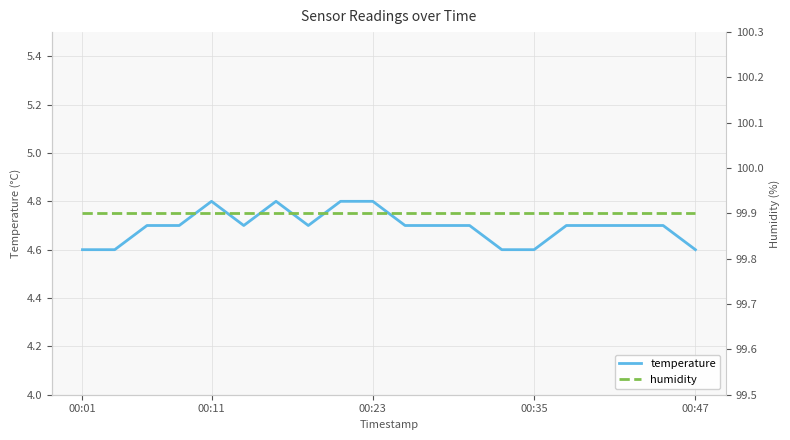

What are all the series names shown in the legend?

temperature, humidity